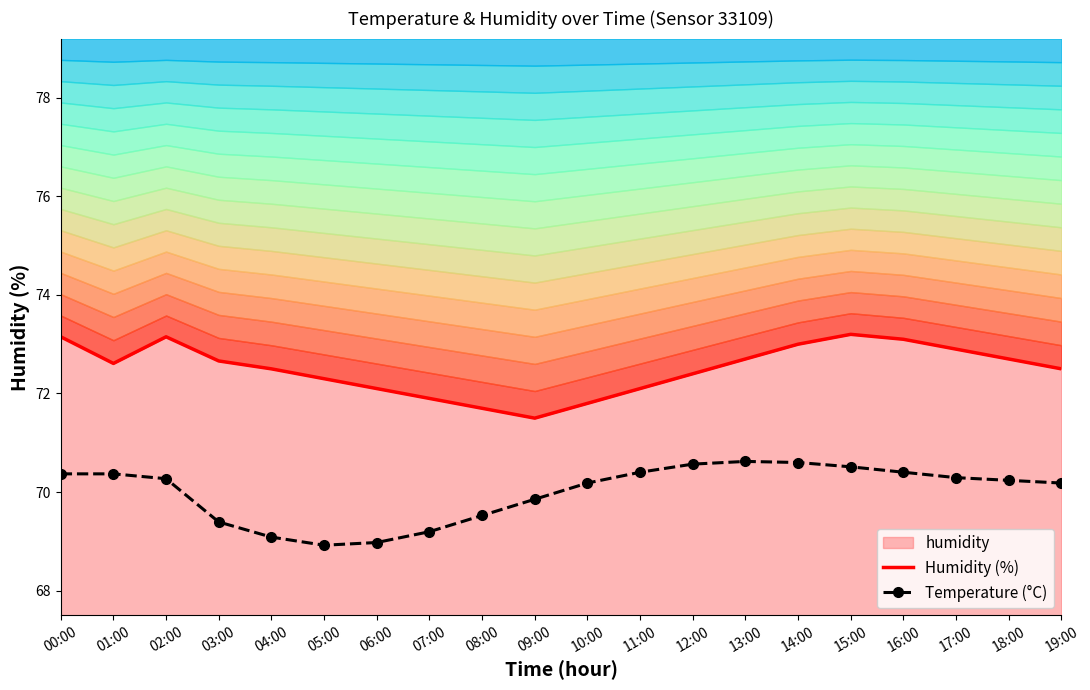

What is the spread (max minus min) of values at 02:00?

2.9